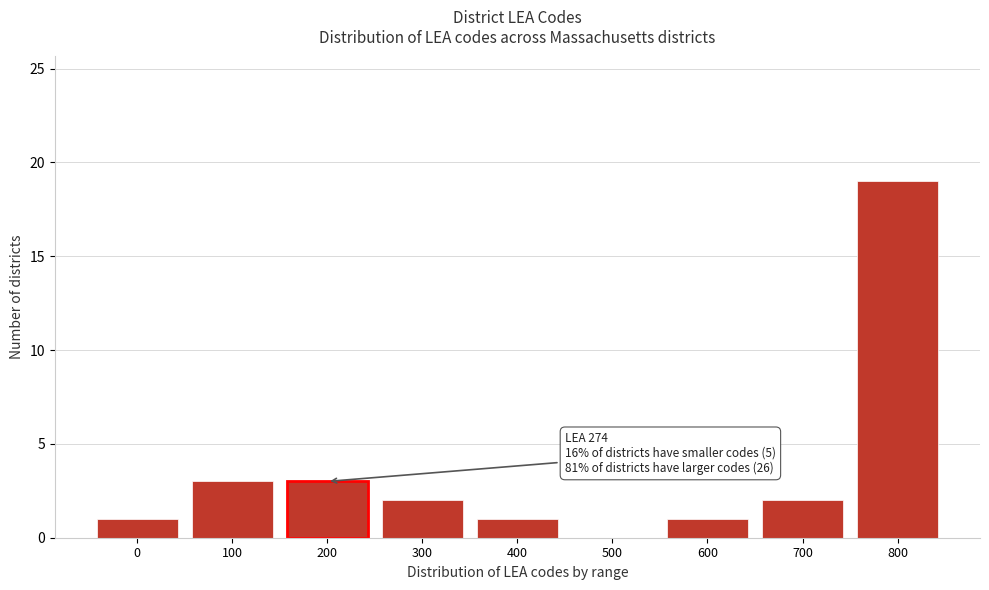

Reading left to right, transcribe all the data shown in this chart.

0=1	100=3	200=3	300=2	400=1	500=0	600=1	700=2	800=19